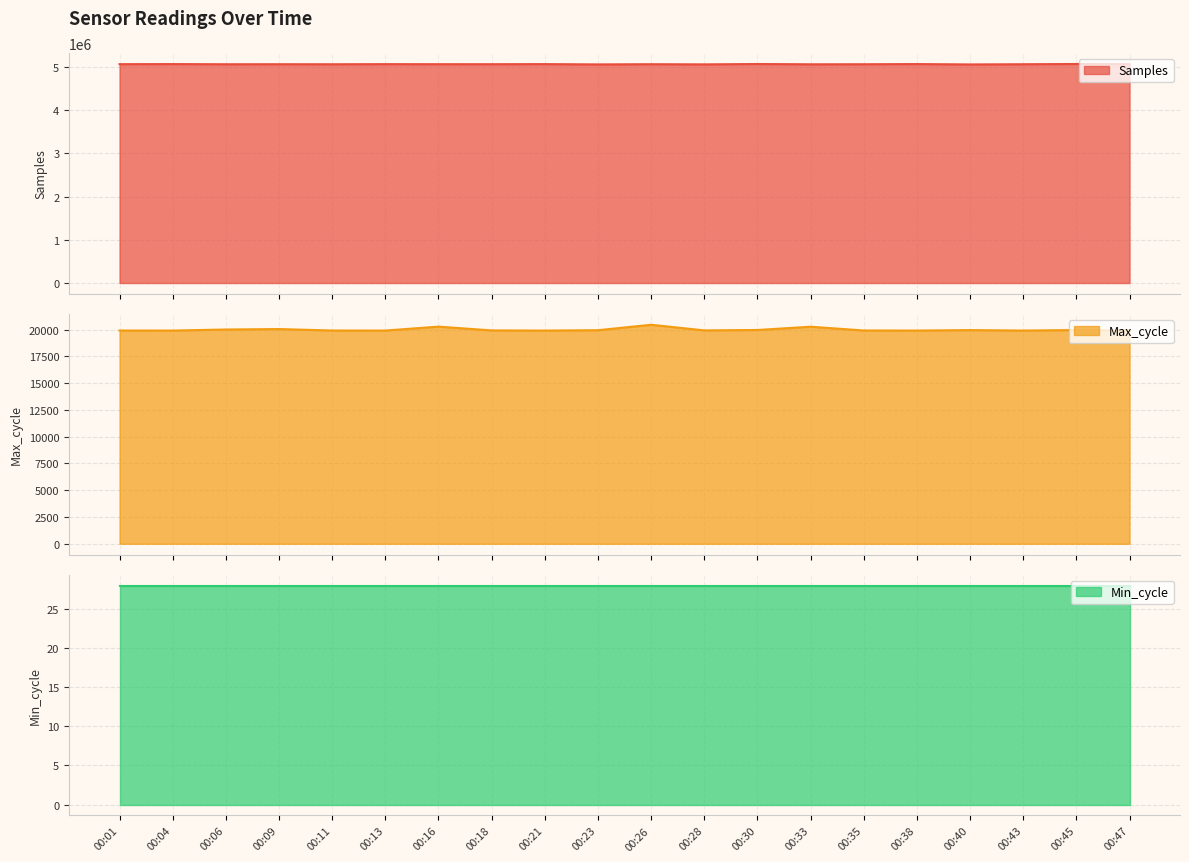

What is the value of the Samples point at the 6th from the left?

5061541